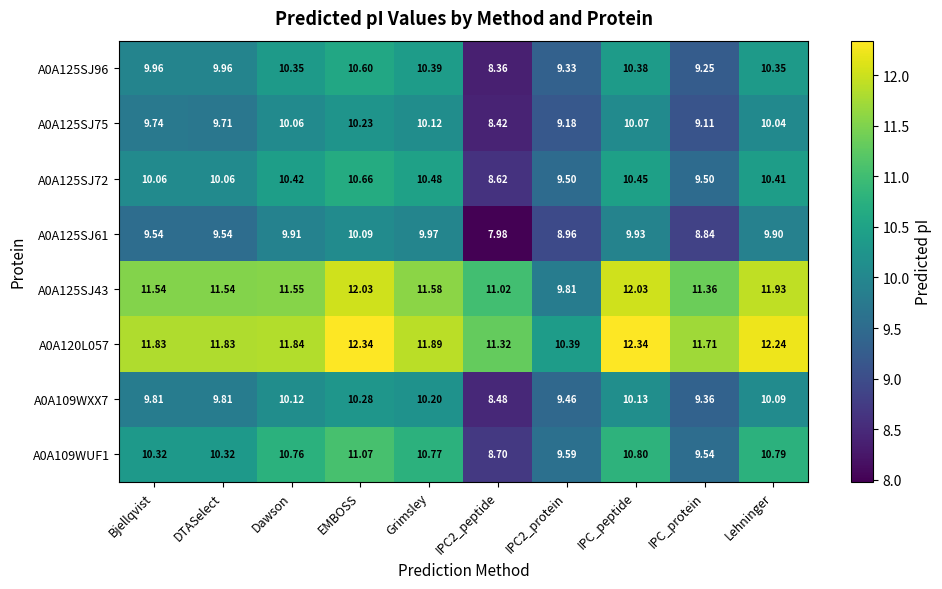

Count the number of categories in the chart.

10